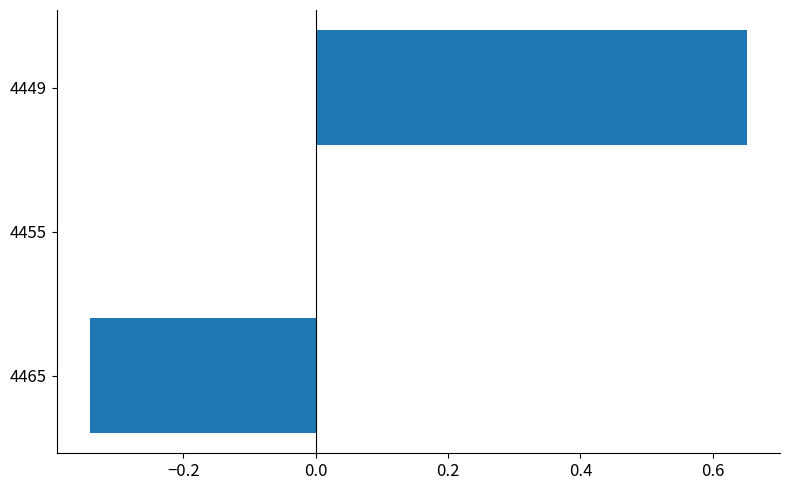

Between 4455 and 4449, which is larger?

4449